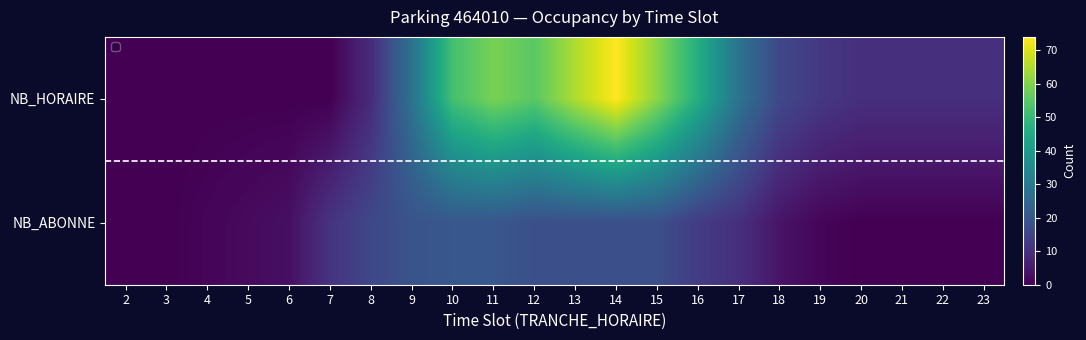

At which label is NB_ABONNE closest to 10?

17